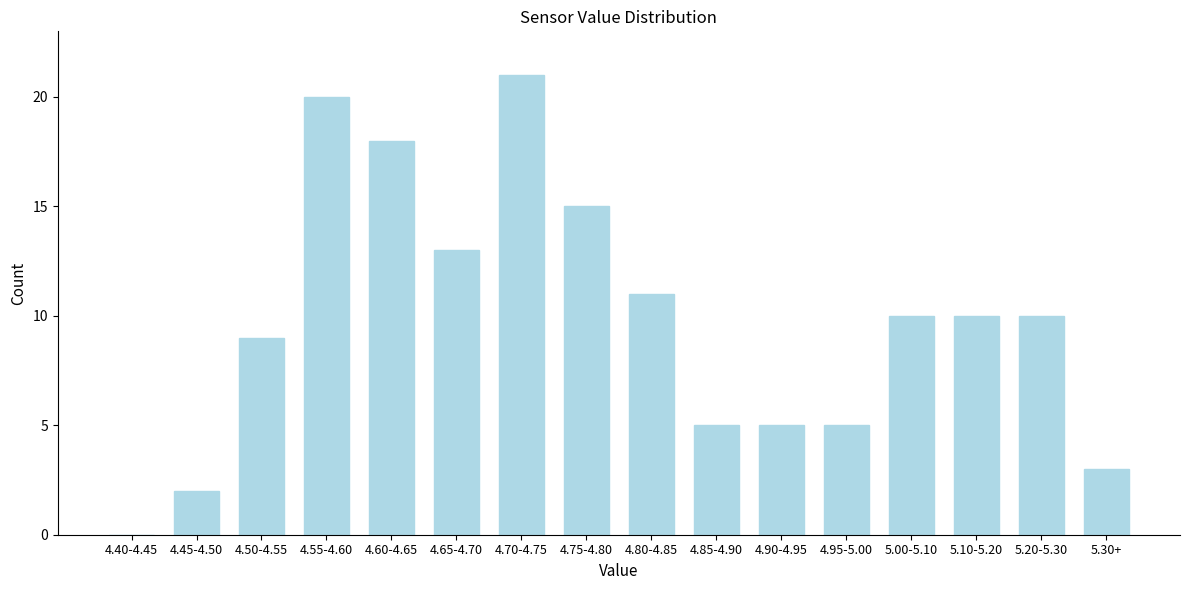

Reading right to left, extract all data points from this chart.

5.30+=3	5.20-5.30=10	5.10-5.20=10	5.00-5.10=10	4.95-5.00=5	4.90-4.95=5	4.85-4.90=5	4.80-4.85=11	4.75-4.80=15	4.70-4.75=21	4.65-4.70=13	4.60-4.65=18	4.55-4.60=20	4.50-4.55=9	4.45-4.50=2	4.40-4.45=0